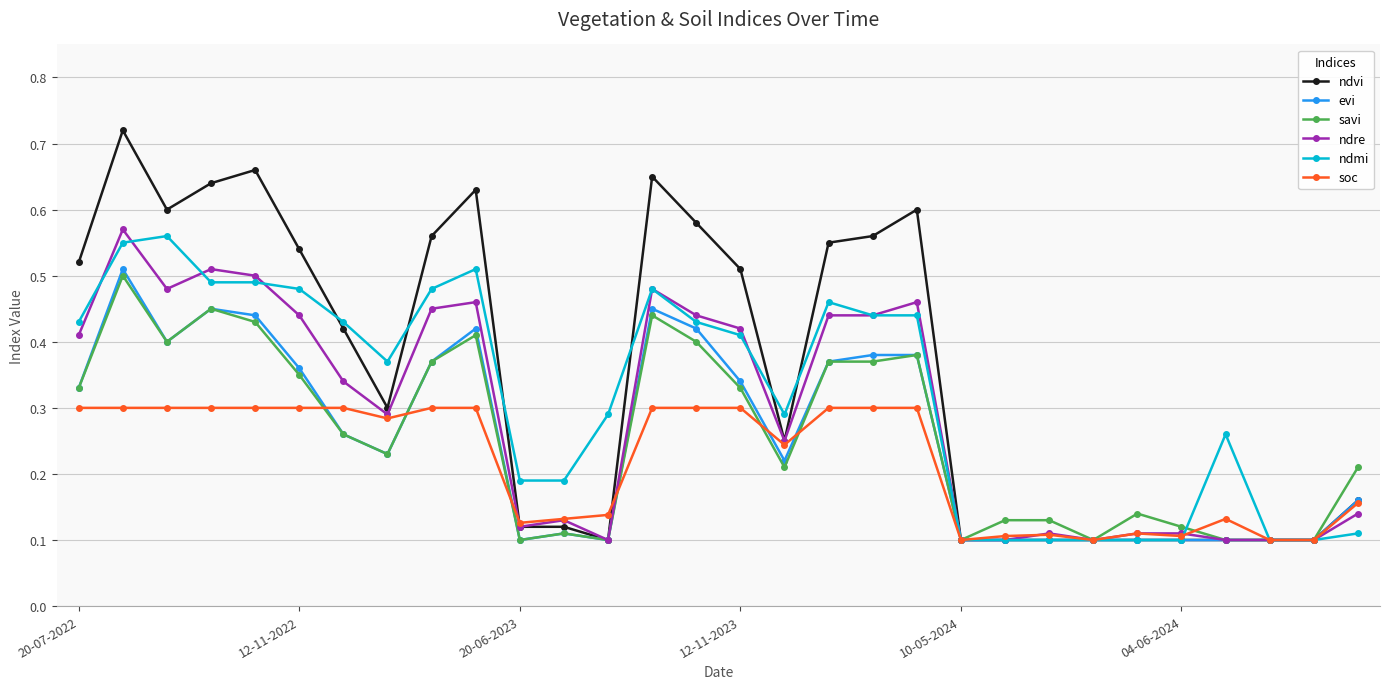

Which series has the widest spread of values?

ndvi